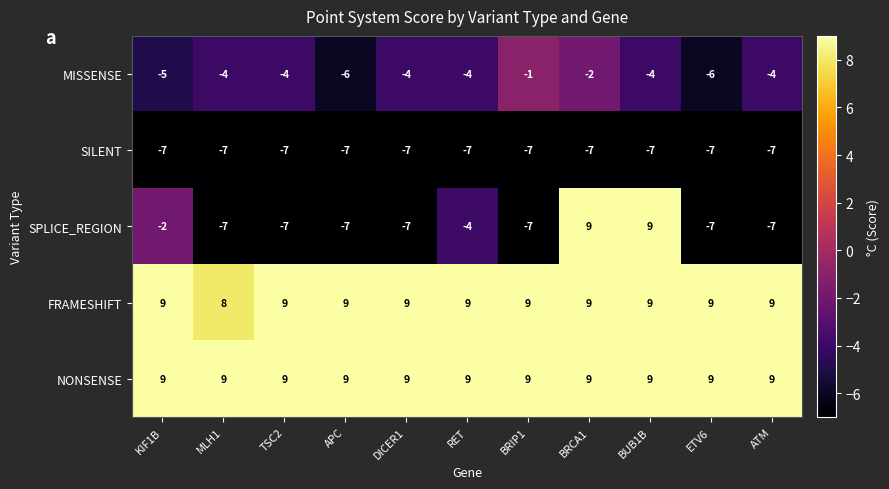

Which series changed the most between TSC2 and APC?

MISSENSE